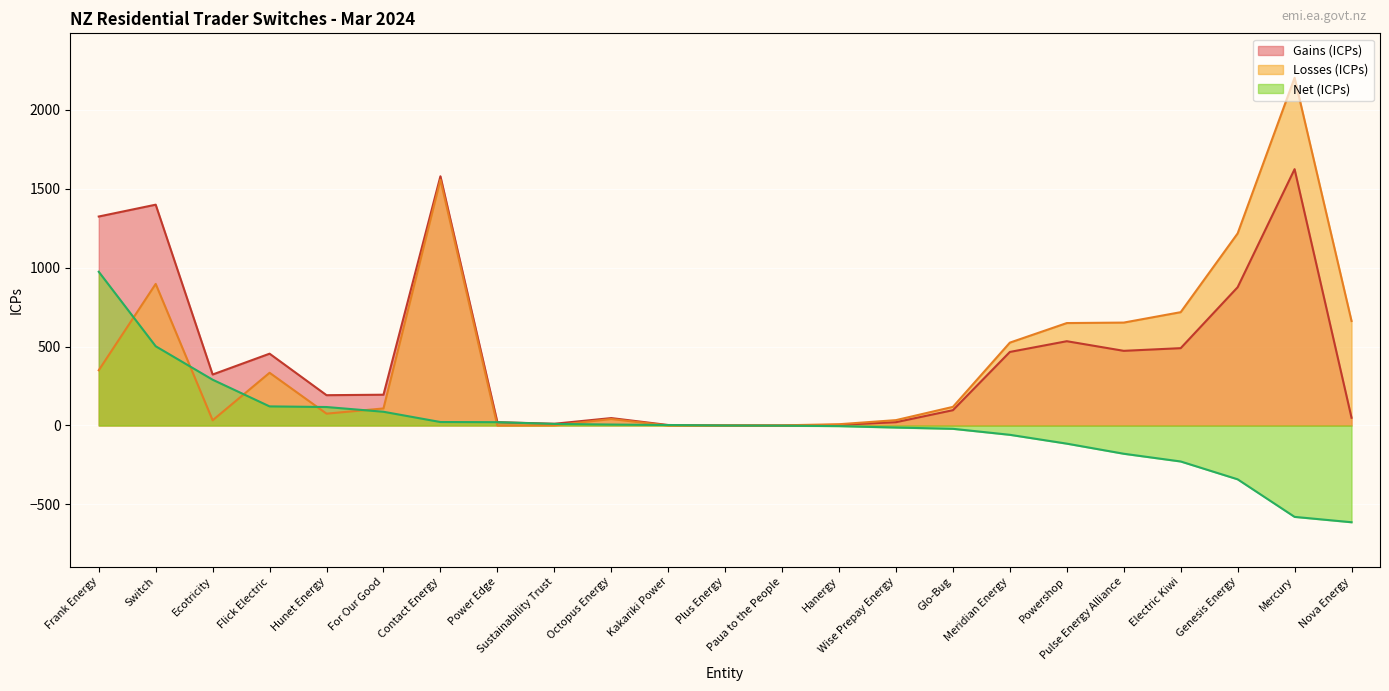

What is the difference between the maximum and minimum values in the Gains (ICPs) series?

1624